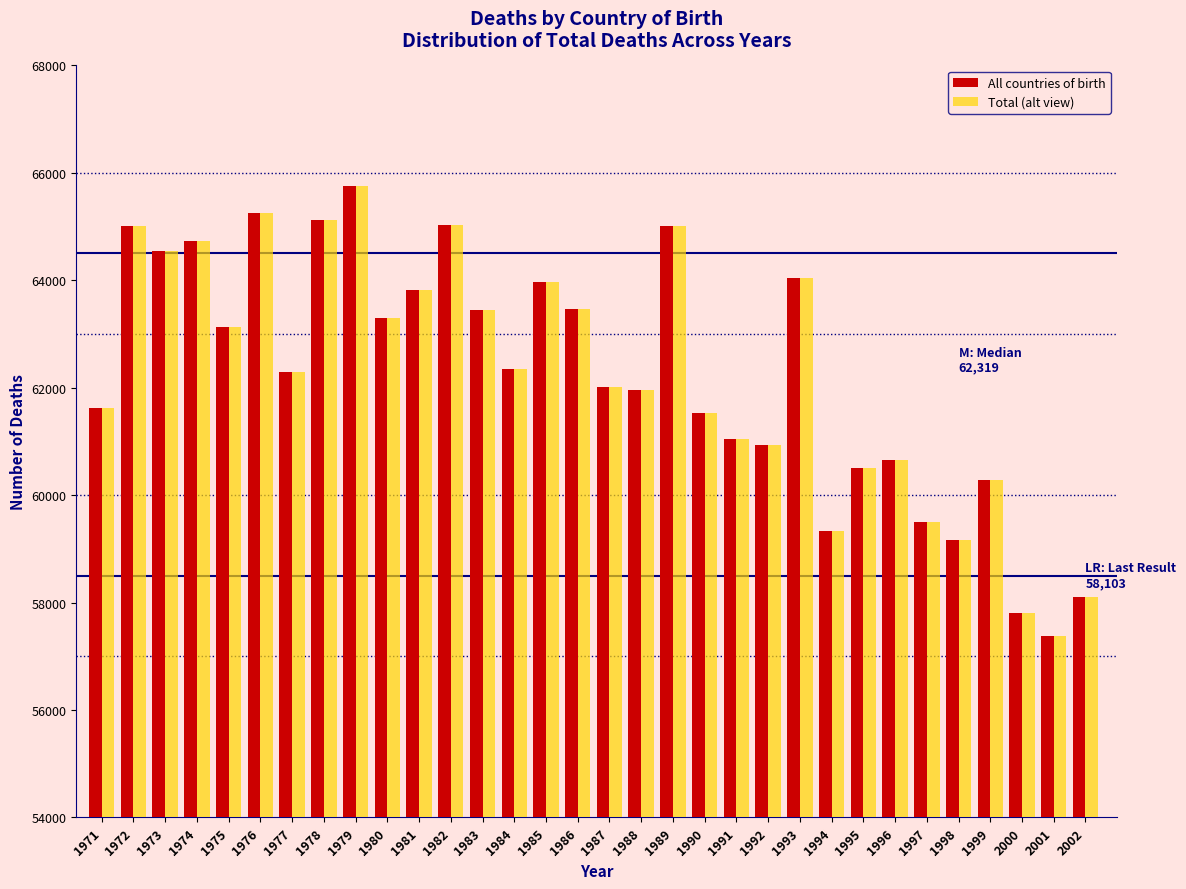

The Total (alt view) series shows 105655 at 1974. True or false?

False